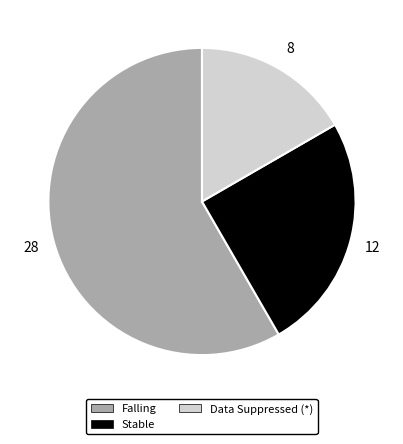

Which slice is the largest?

Falling